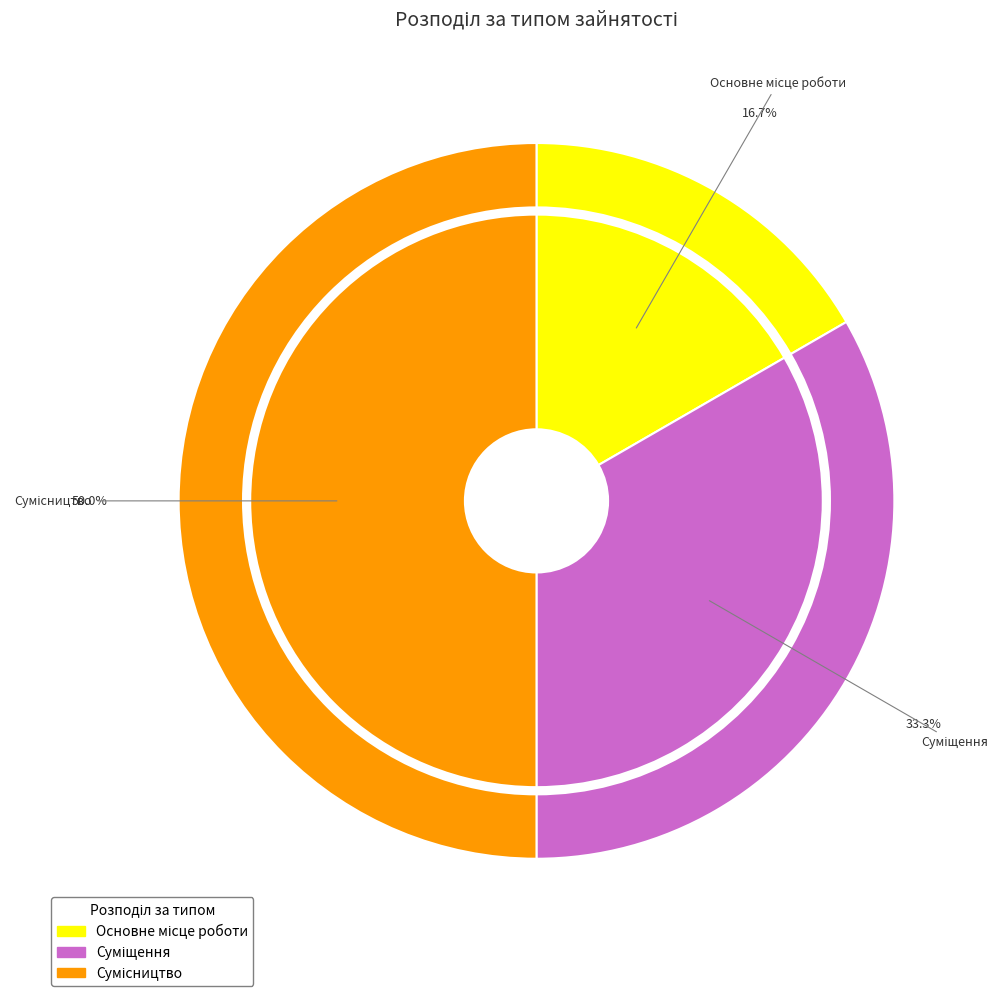

What is the change in value from Суміщення to Сумісництво?

+1